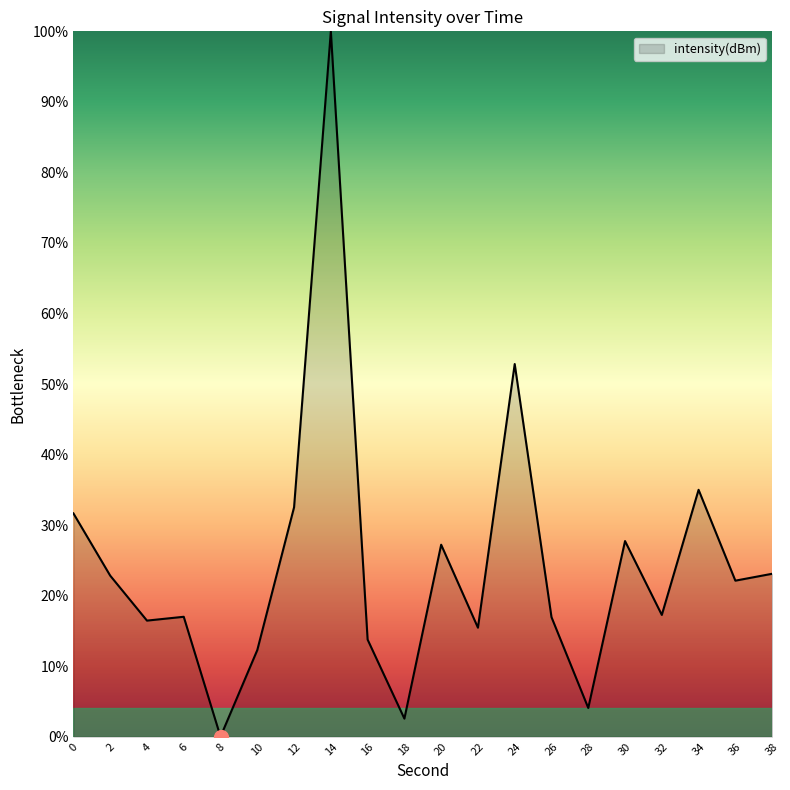

True or false: there are more than 1 points higher than both neighbors.

True